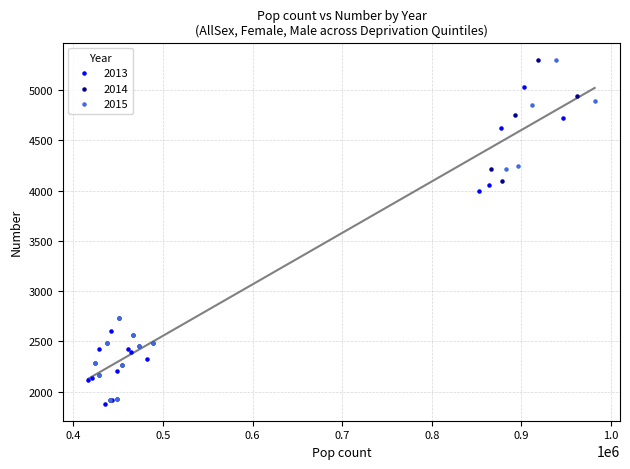

Which series contains the lowest Y value?

2013